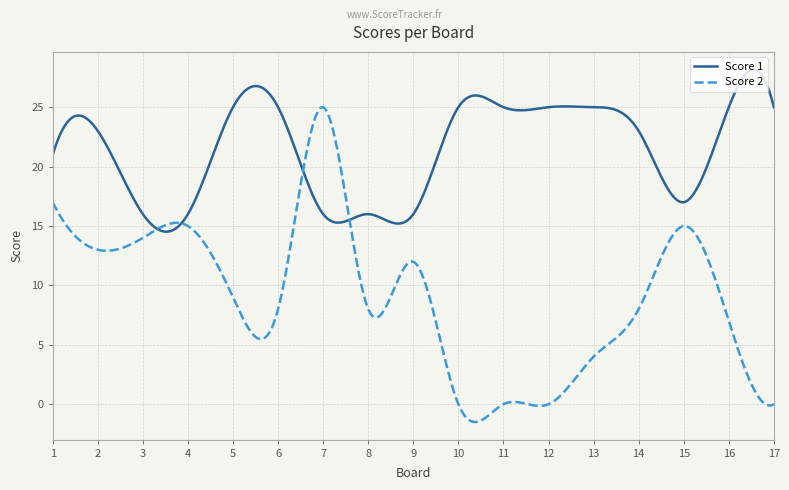

Rank the series by their maximum value, from lowest to highest.

Score 2, Score 1